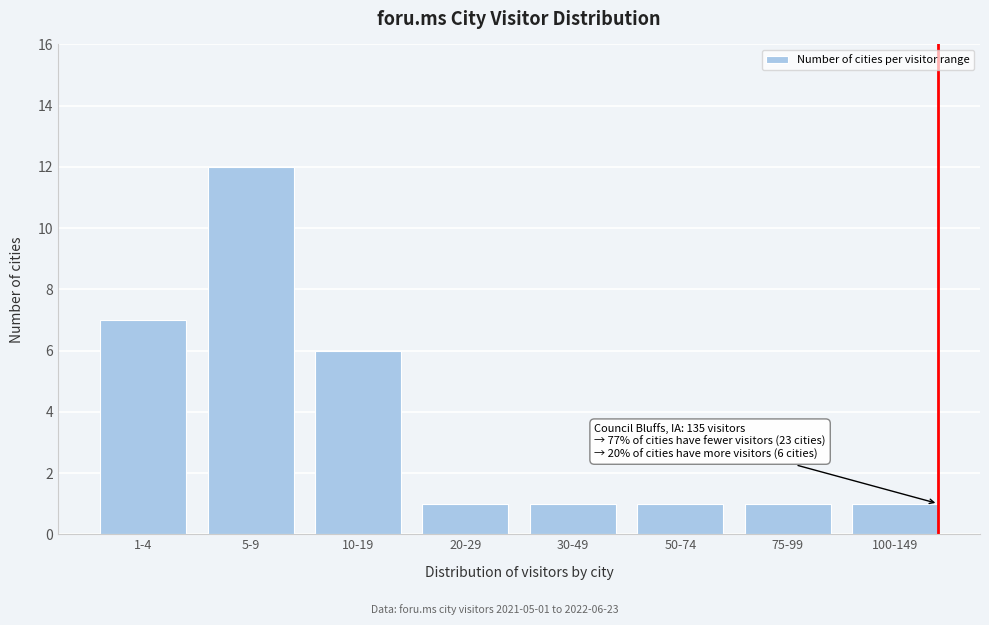

Reading right to left, list all the values displayed in this chart.

100-149=1	75-99=1	50-74=1	30-49=1	20-29=1	10-19=6	5-9=12	1-4=7